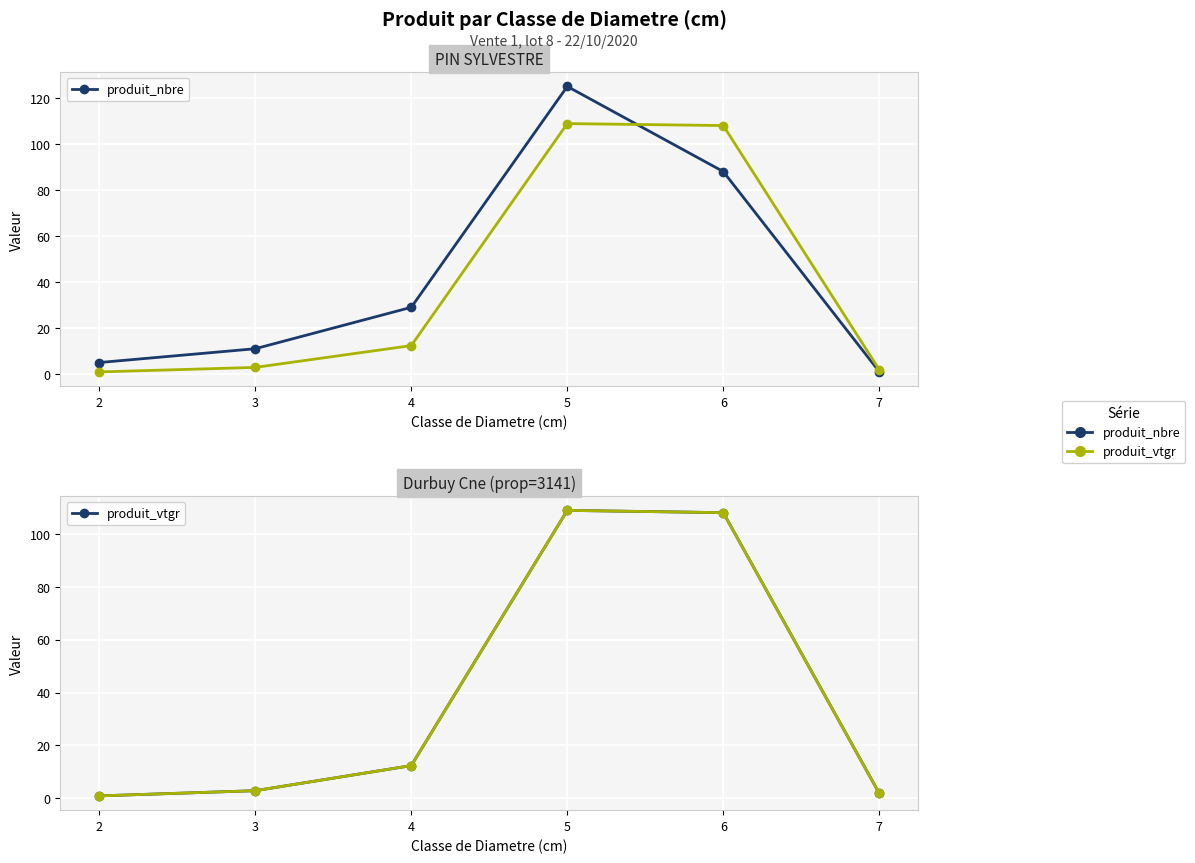

Is the value of produit_nbre at 2 greater than the value of produit_vtgr at 6?

No